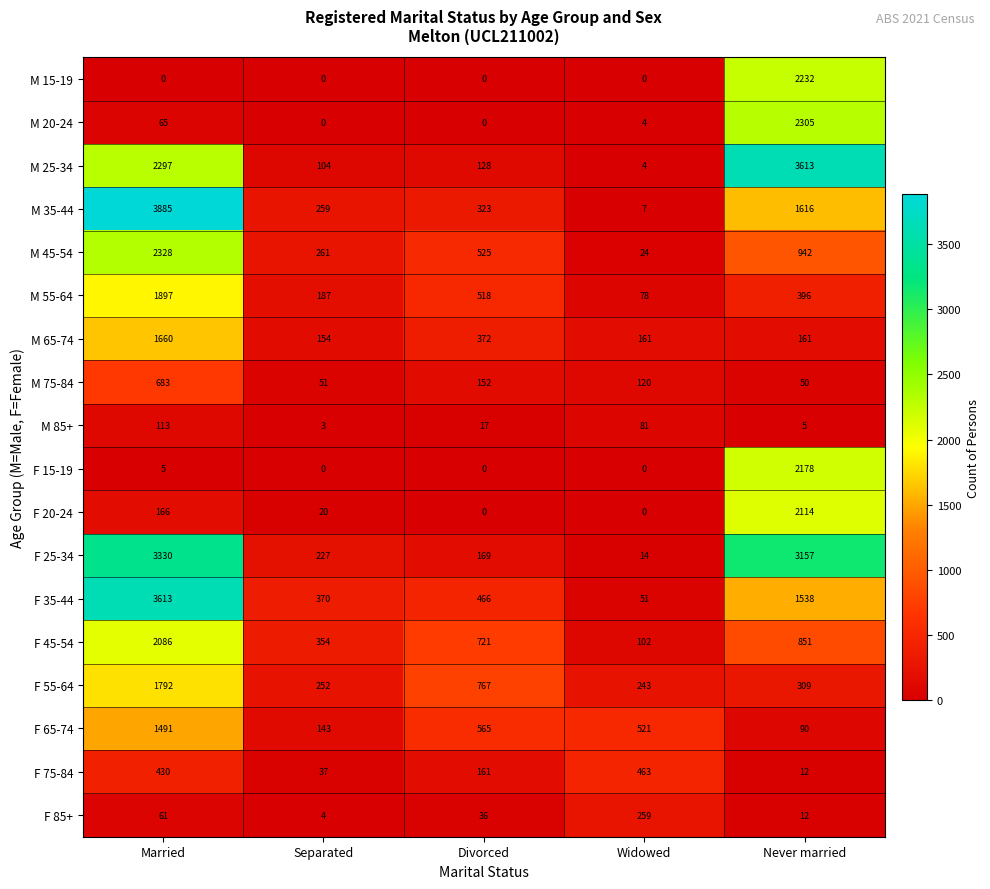

What is the total value across all series at Never married?

21581